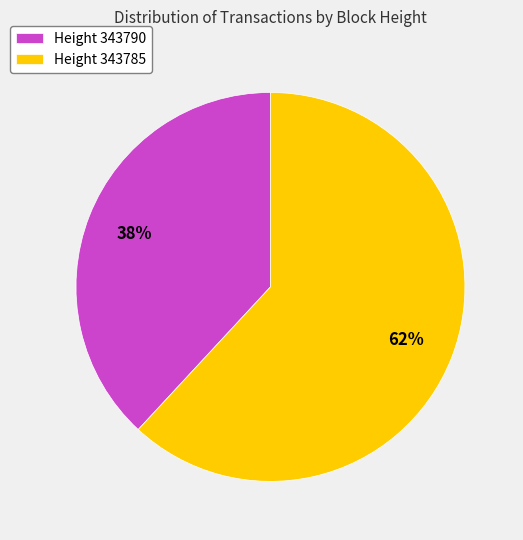

Which category has the biggest portion of the pie?

Height 343785